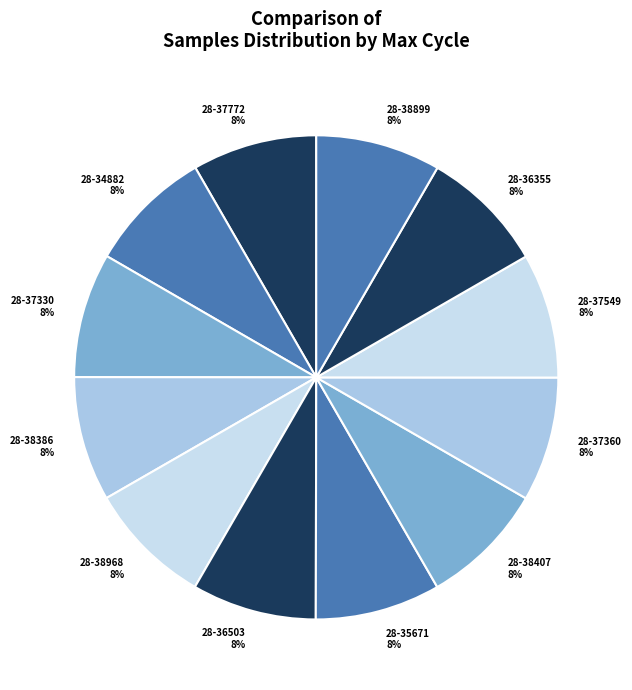

What is the largest slice in the pie chart?

28-35671